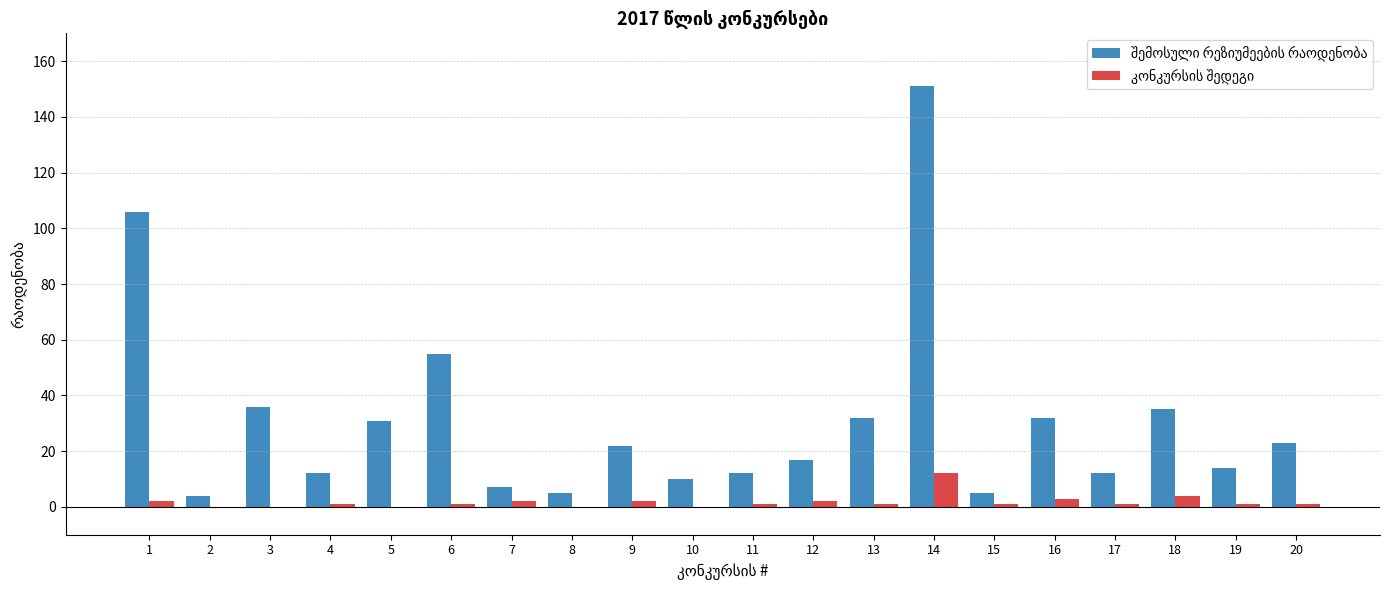

At which category is the sum across all series the highest?

14